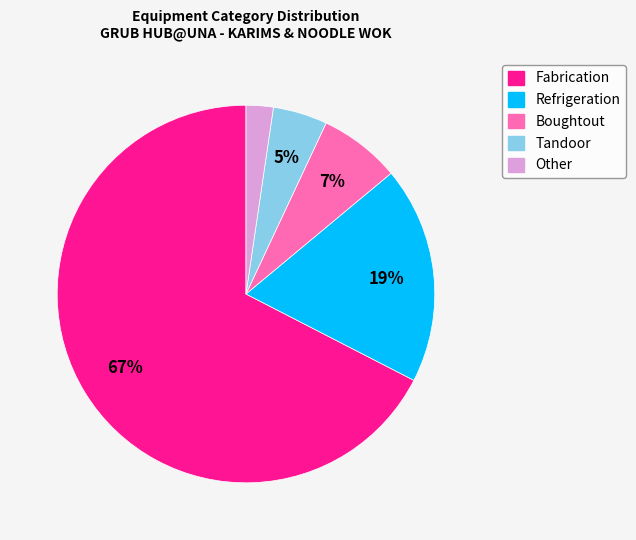

To the nearest percent, what is the combined percentage of Refrigeration and Other?

21%